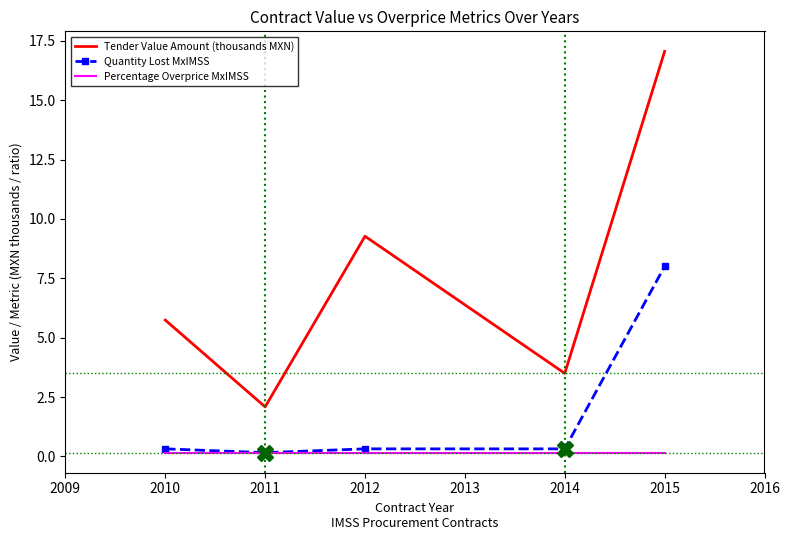

List the series in order of their peak value, lowest first.

Percentage Overprice MxIMSS, Quantity Lost MxIMSS, Tender Value Amount (thousands MXN)